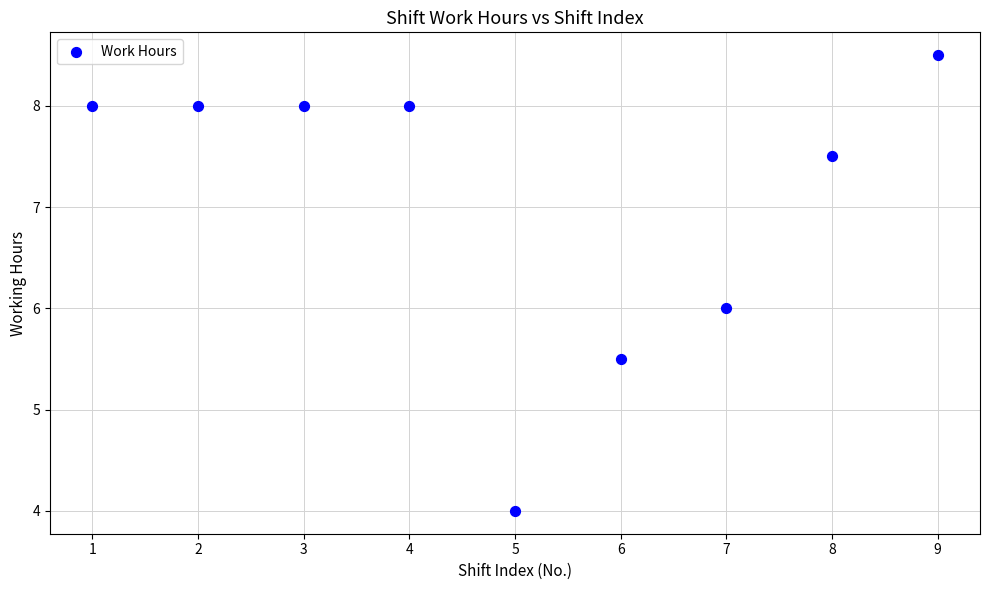

What is the average Y value?

7.1